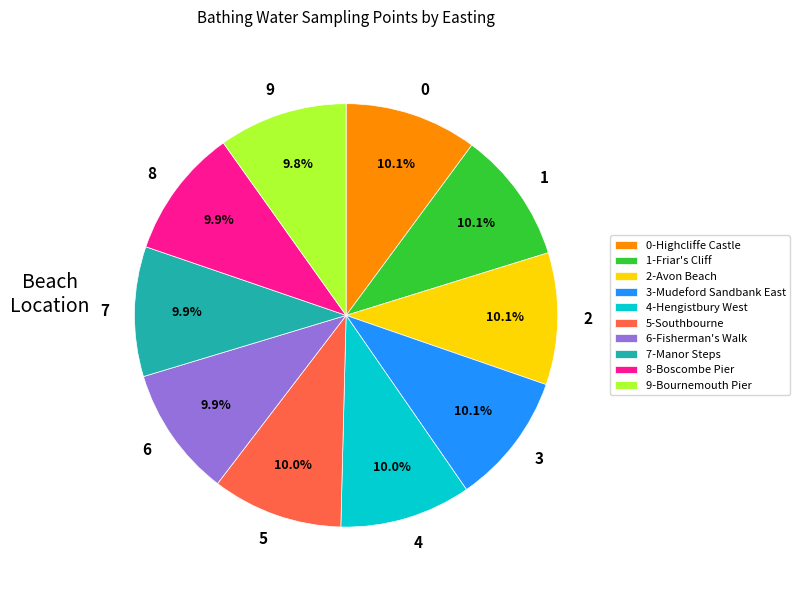

Is there a majority slice in this chart?

No